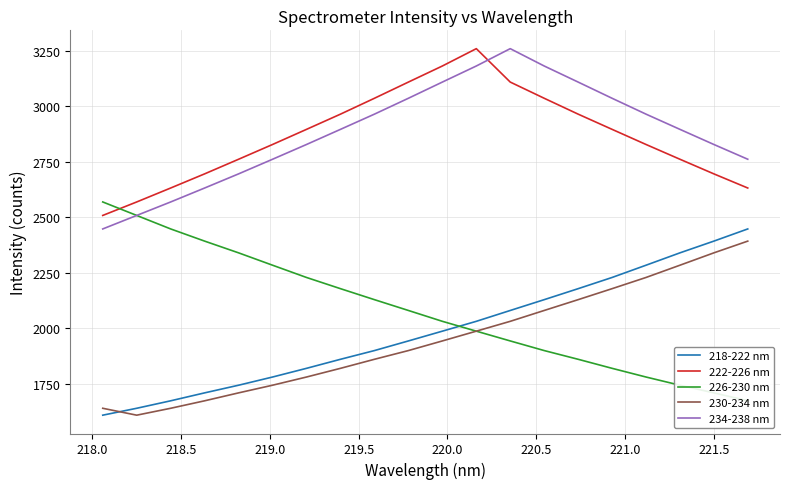

How many distinct data groups are displayed?

5